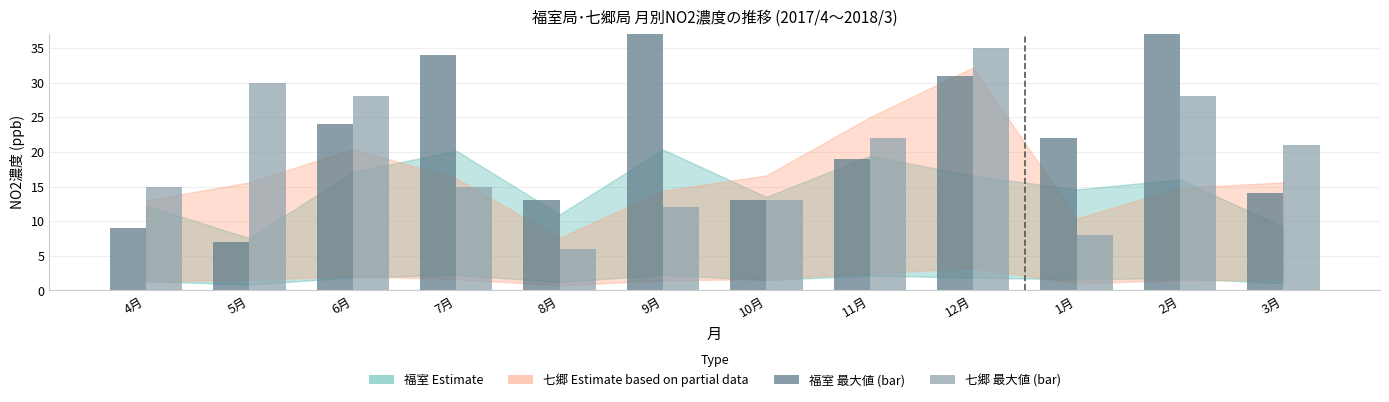

At which label does 福室 最大値 reach its minimum?

5月